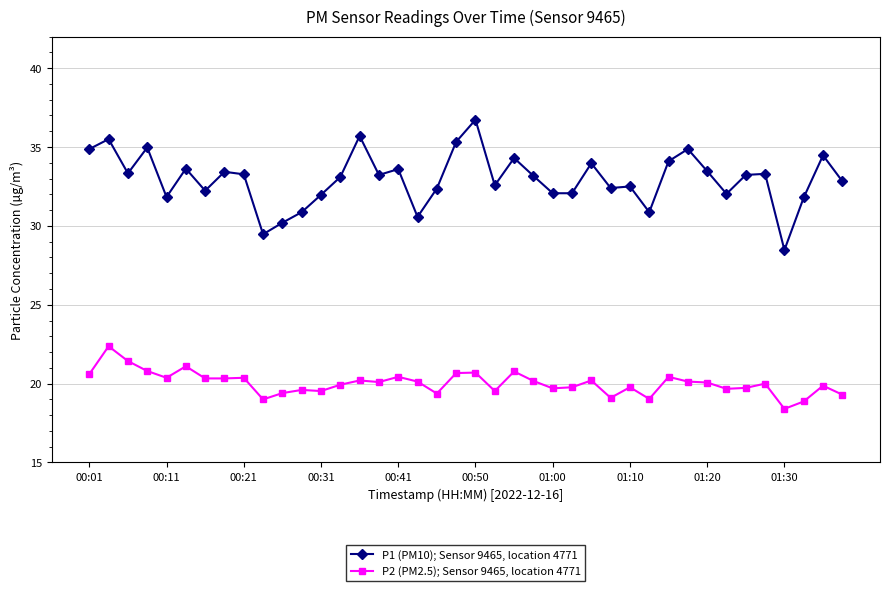

What is the smallest value displayed?

18.4